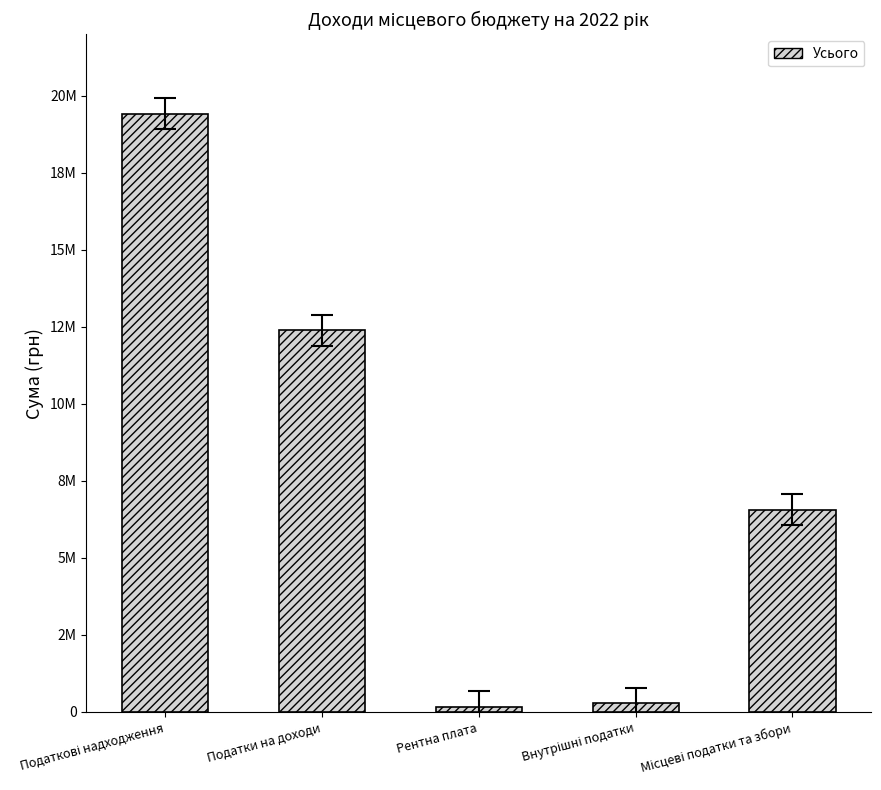

Are the bars horizontal?

No